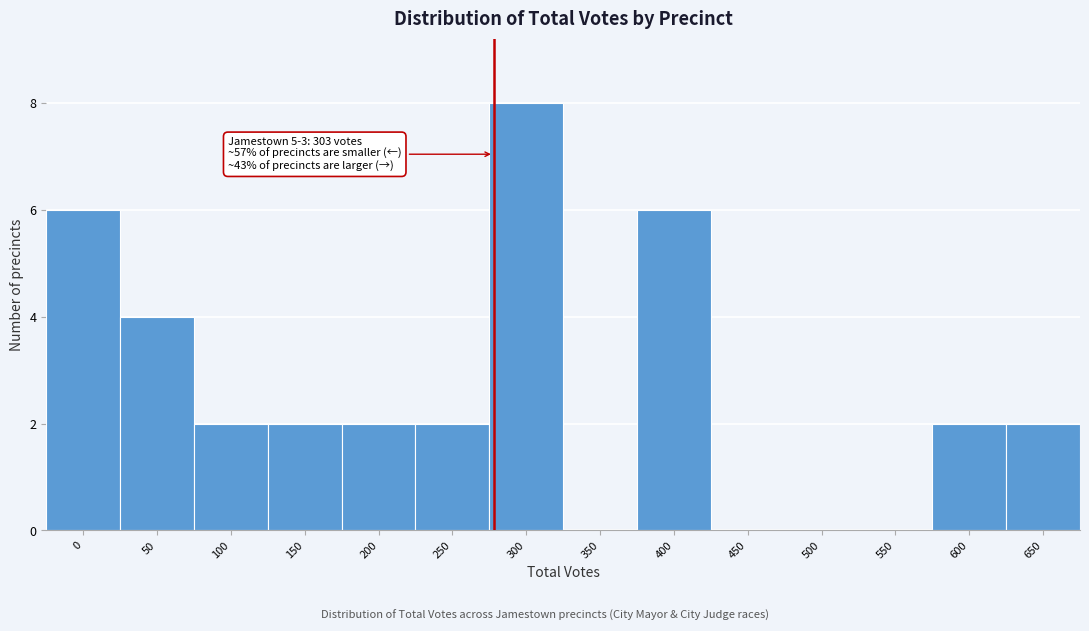

Reading left to right, transcribe all the data shown in this chart.

0=6	50=4	100=2	150=2	200=2	250=2	300=8	350=0	400=6	450=0	500=0	550=0	600=2	650=2